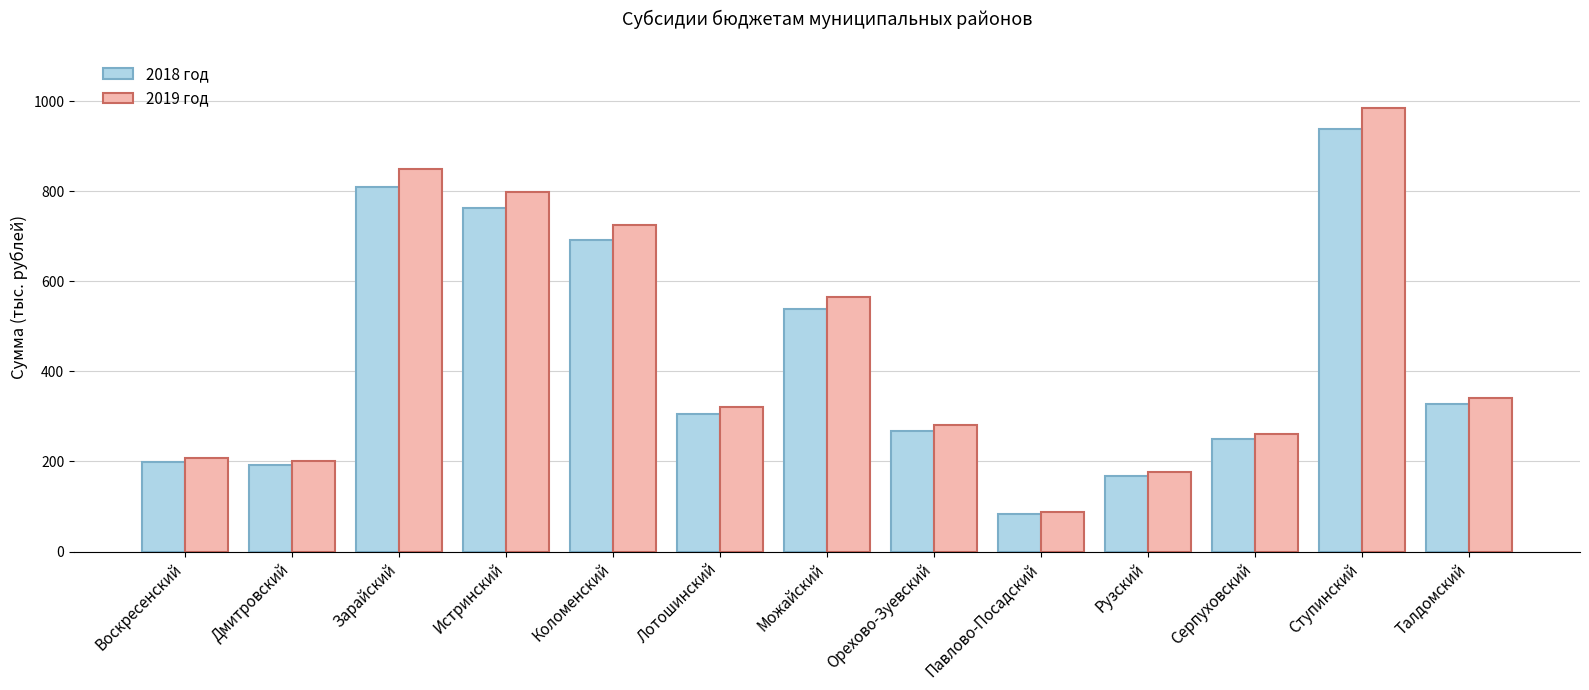

What is the label of the 7th bar from the right?

Можайский